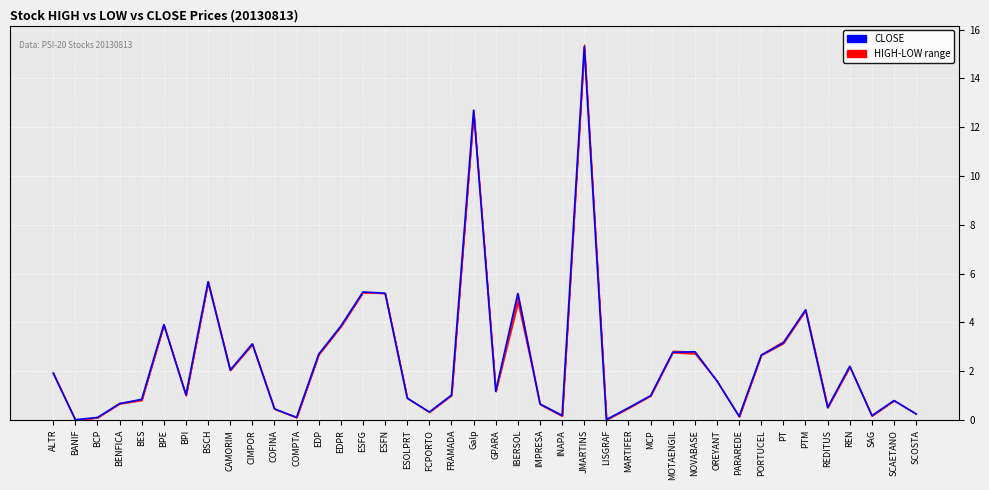

What position from the left is ESFG?

15